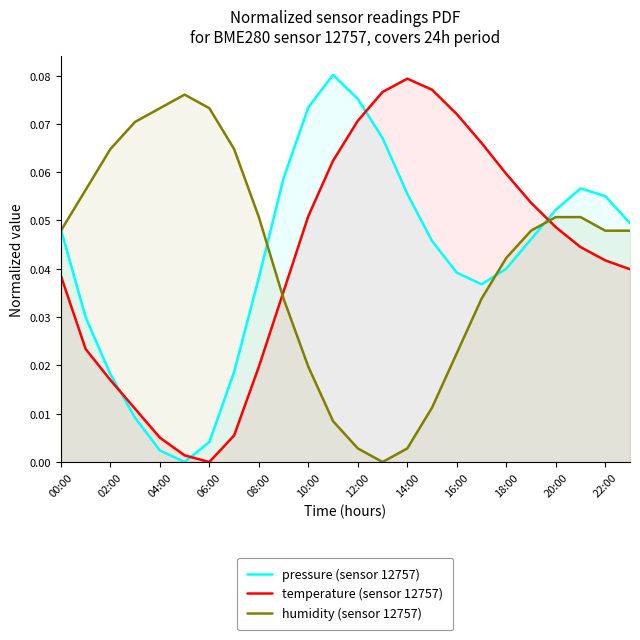

Is it true that pressure (sensor 12757) equals 0.0 at 14:00?

False